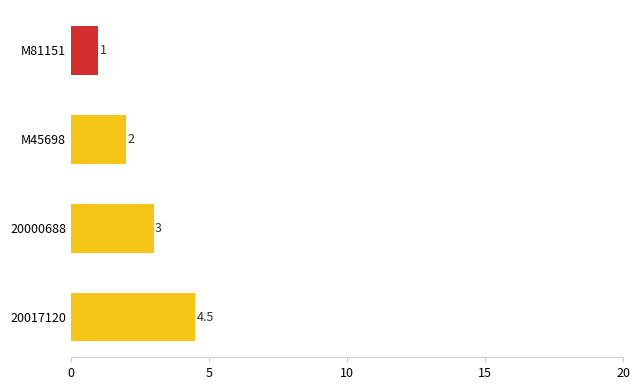

Between M45698 and 20000688, which is larger?

20000688